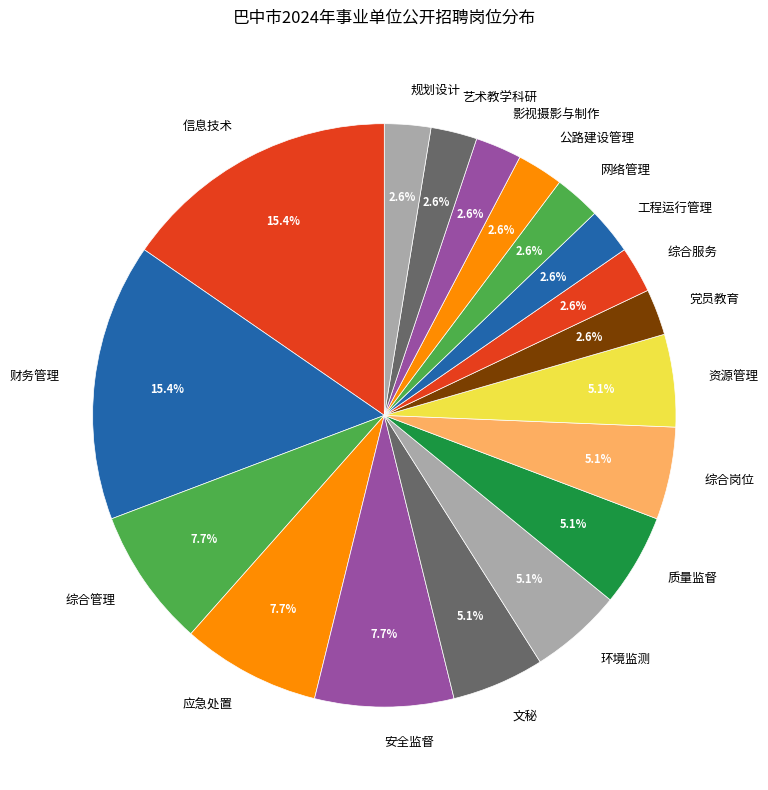

The 财务管理 slice represents 1% of the pie. True or false?

False